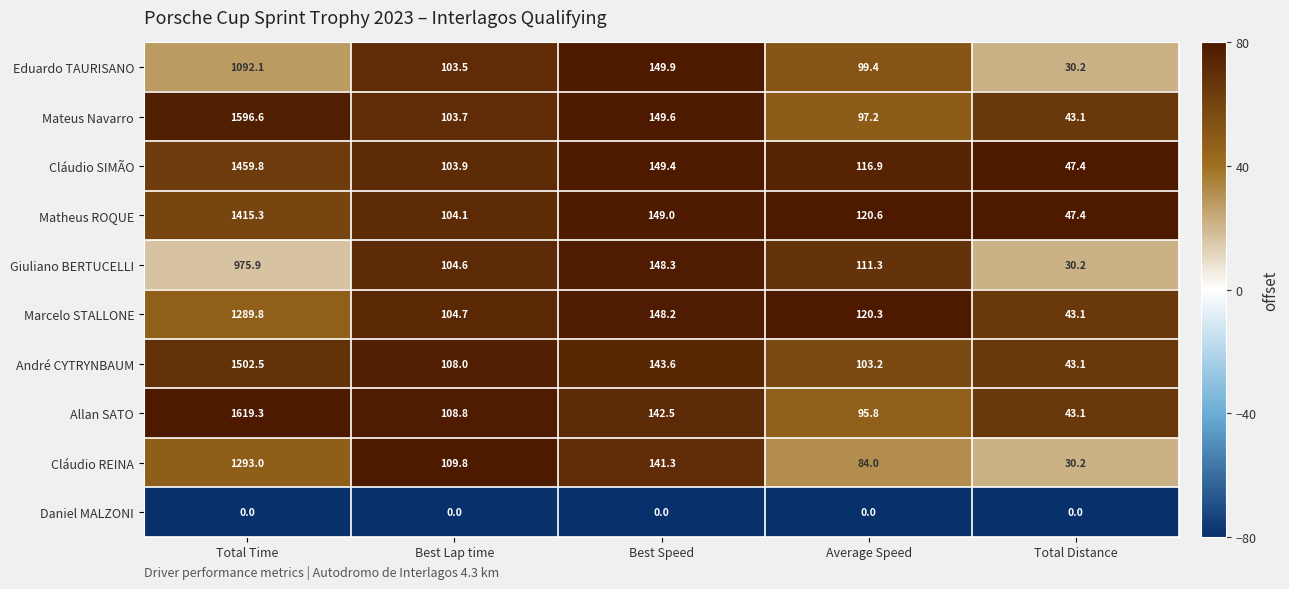

What is the sum of all Allan SATO values?

2009.5